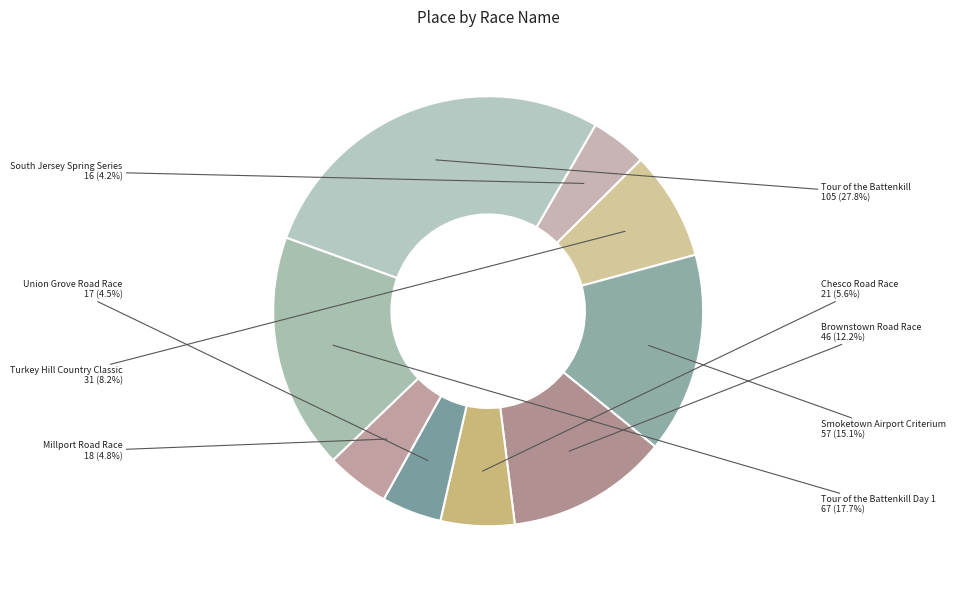

What is the ratio of the value at Chesco Road Race to the value at Union Grove Road Race?

1.2